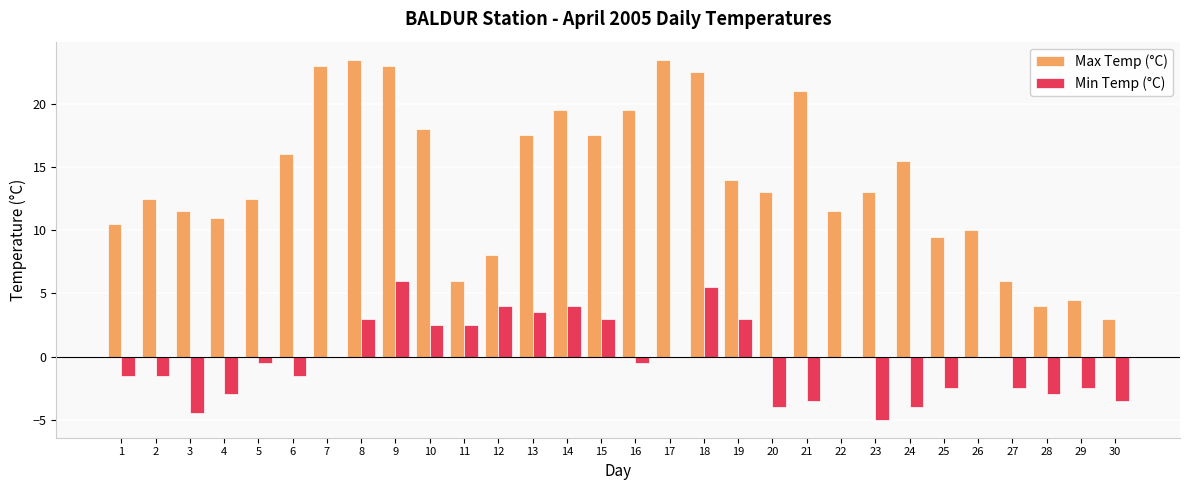

What is the sum of the Min Temp (°C) values at 17 and 6?

-1.5